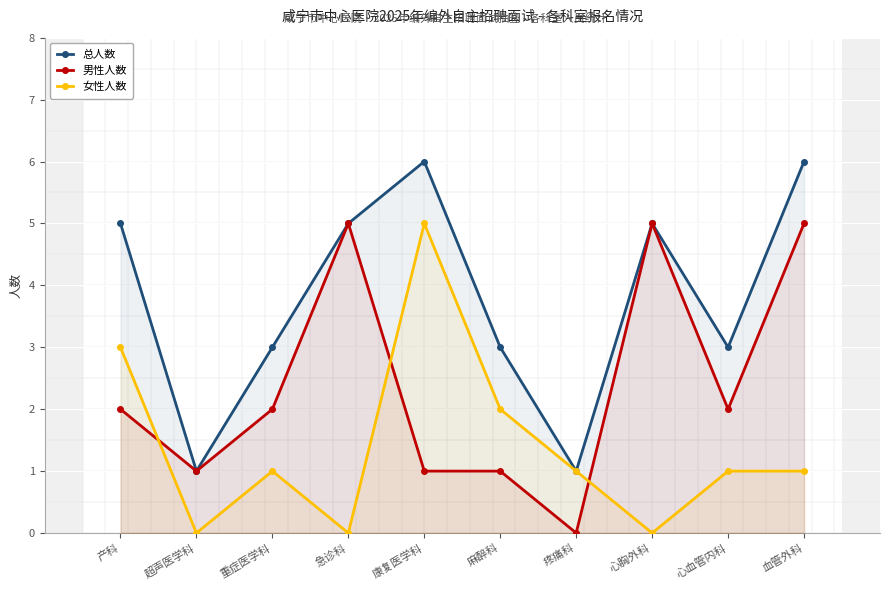

Which category has the highest value in the 总人数 series?

康复医学科